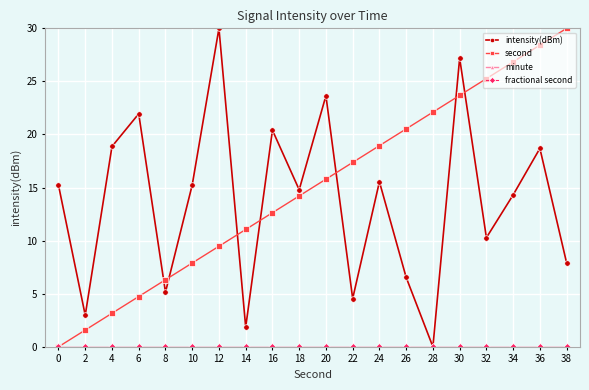

Is this an area chart (filled region under the line)?

No